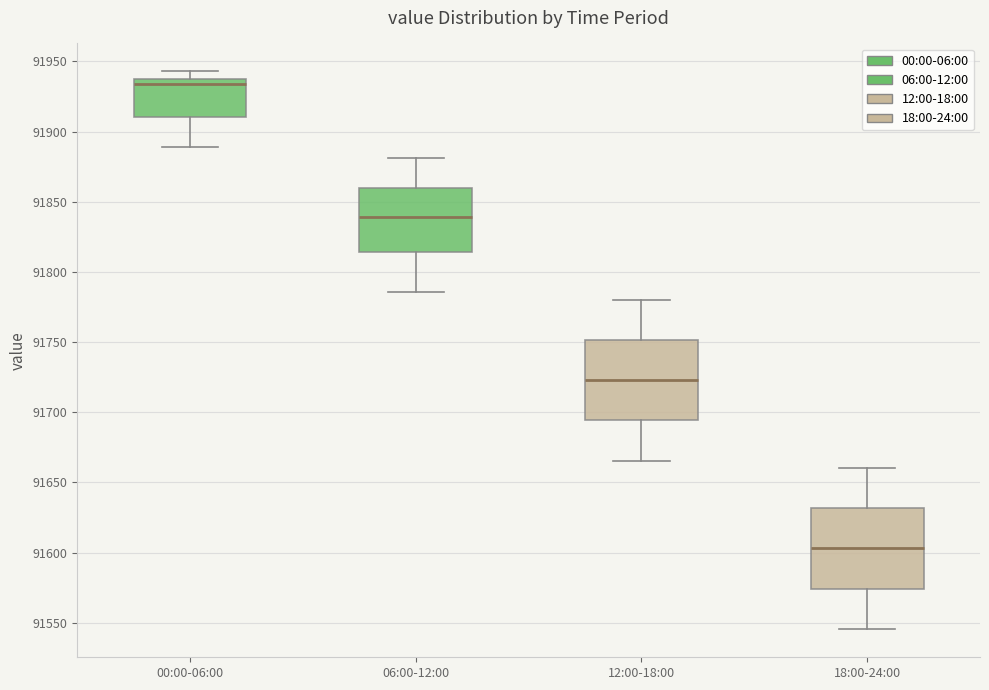

Which box's median line is the lowest?

18:00-24:00